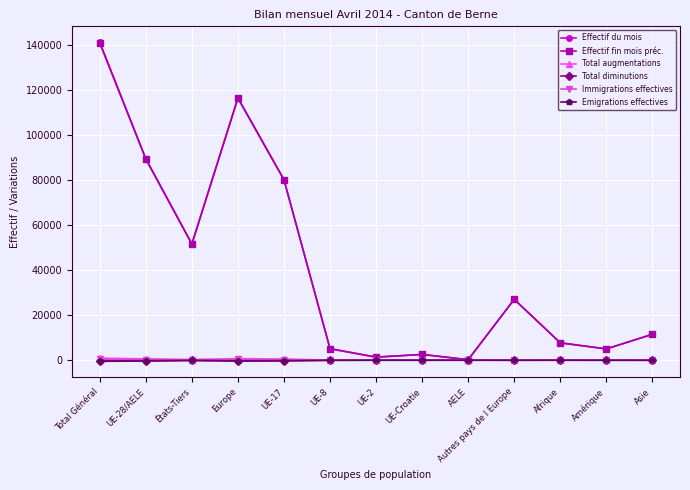

Where is the first local maximum for Effectif du mois?

Europe